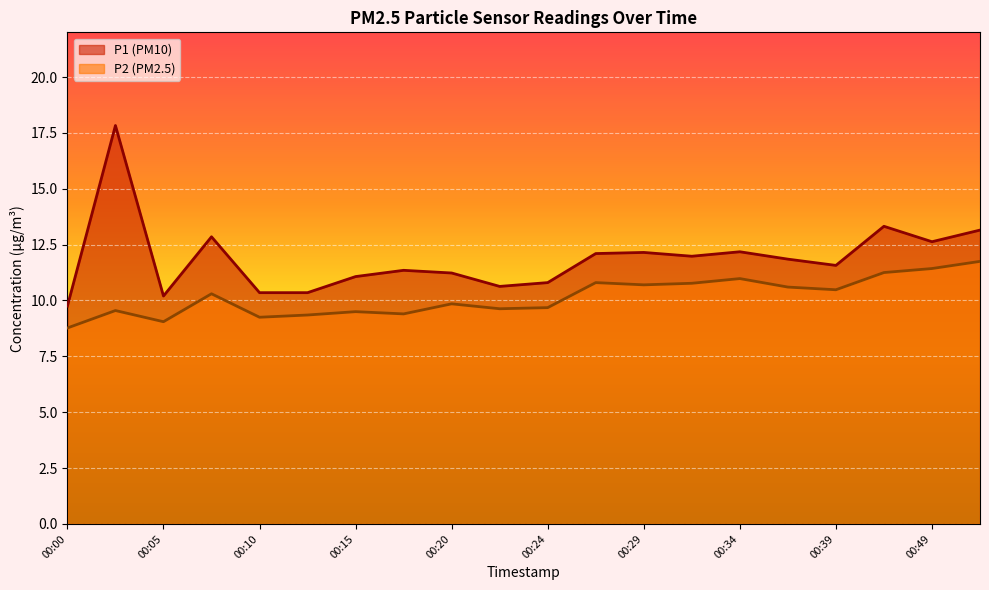

Where is P2 nearest to the value 10?

00:20